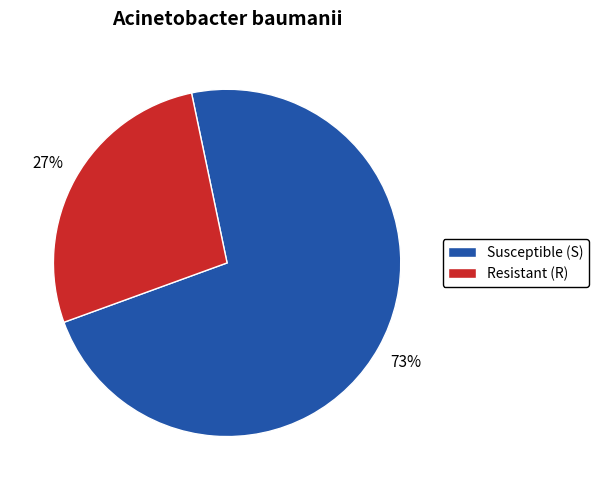

Is Susceptible (S) the majority of the pie?

Yes